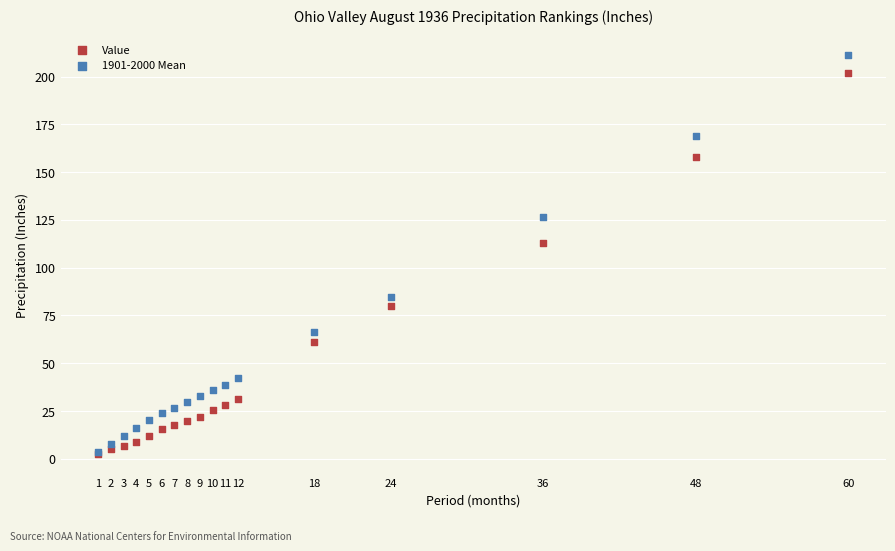

In the Value series, what Y value is closest to 102?

112.8